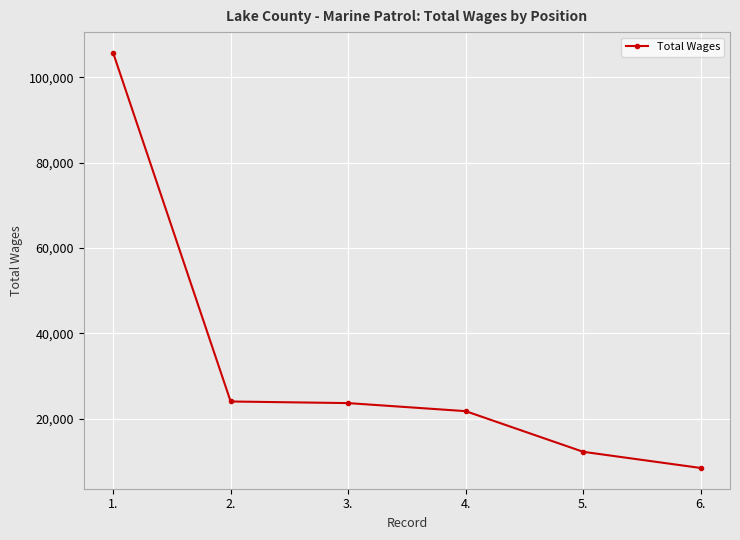

True or false: the data has more than 2 interior local peaks.

False